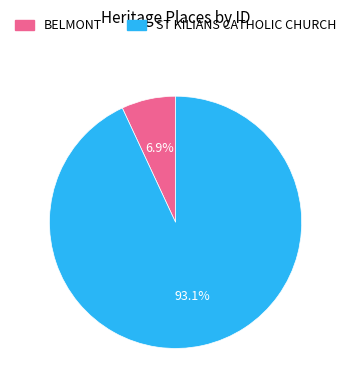

Which category has the biggest portion of the pie?

ST KILIANS CATHOLIC CHURCH